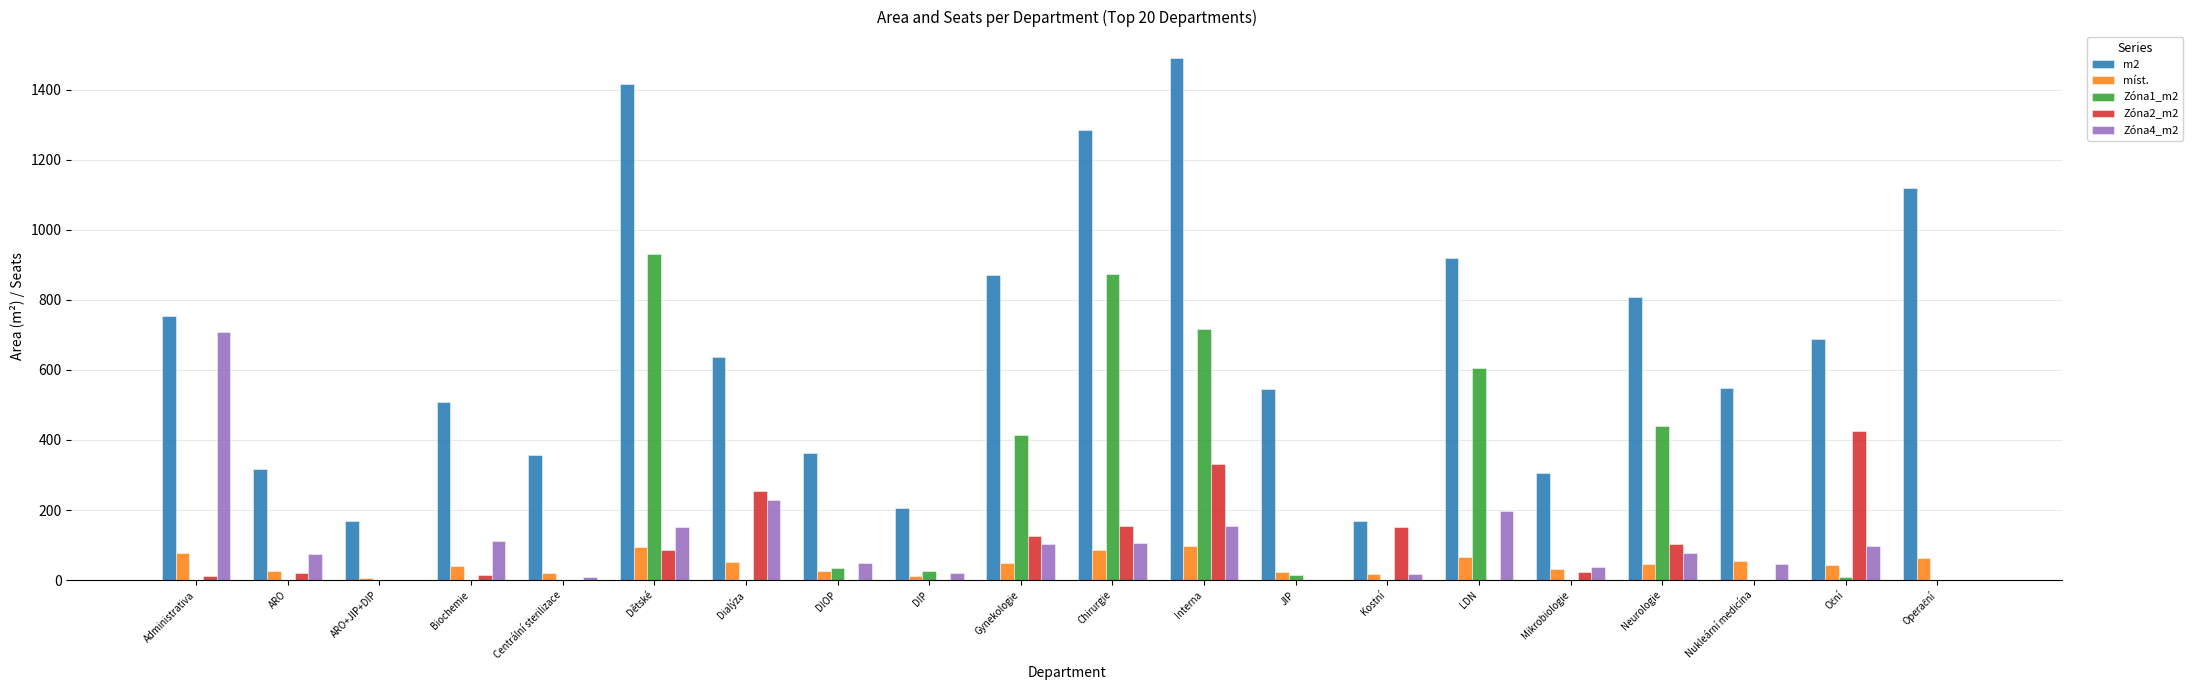

At which label is Zóna4_m2 closest to 354?

Dialýza